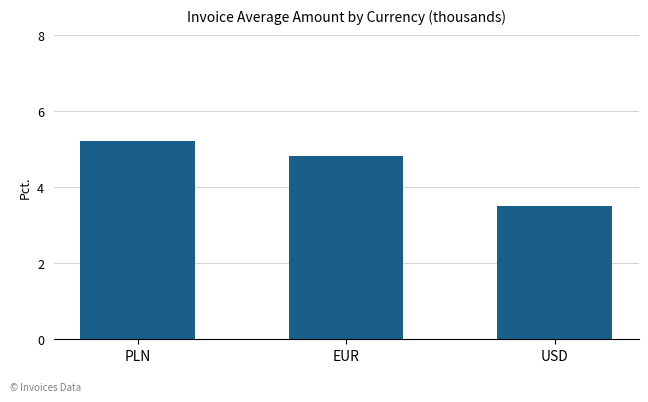

Count the values in the range 3 to 5.

2